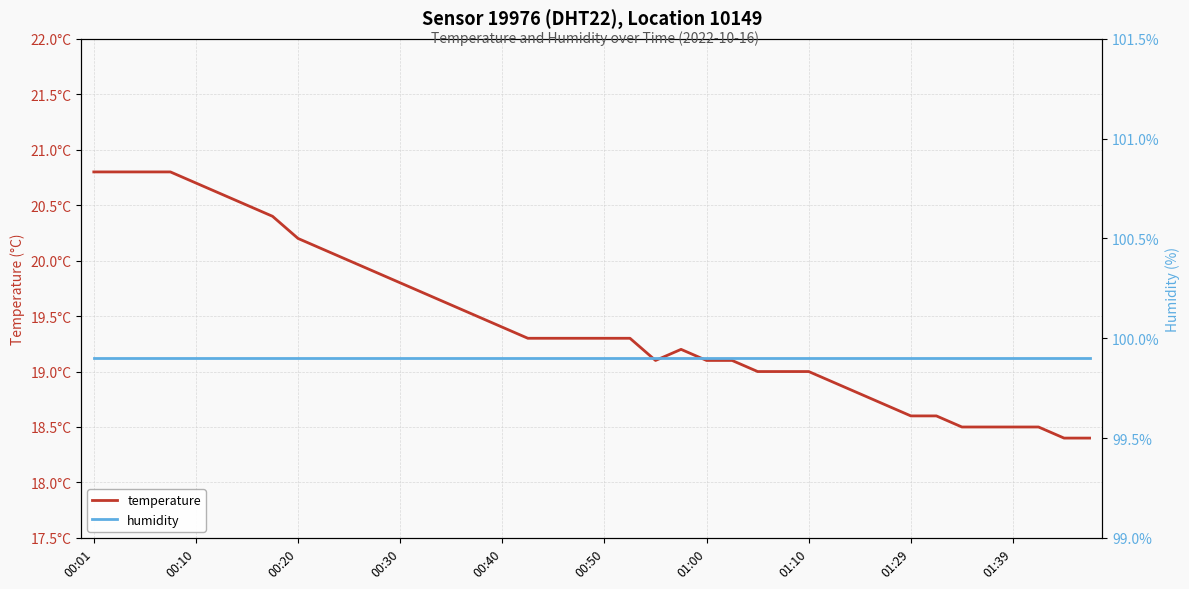

At which category does temperature reach its first local valley?

22